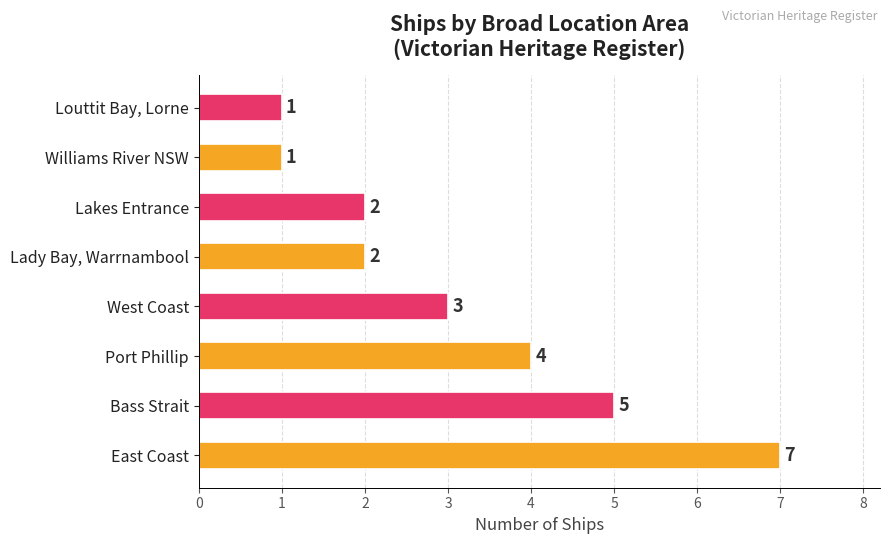

What is the sum of all values?

25